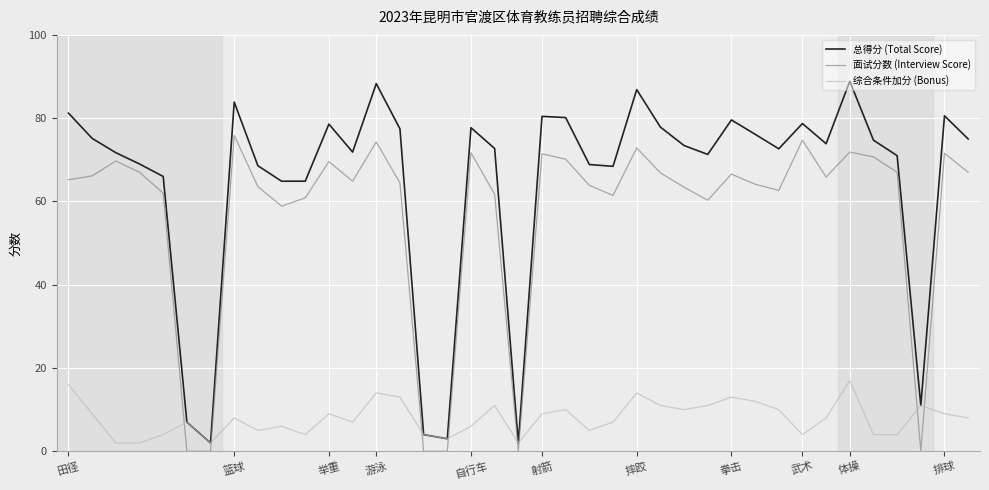

What is the difference between the maximum and minimum values in the 总得分 (Total Score) series?

86.9